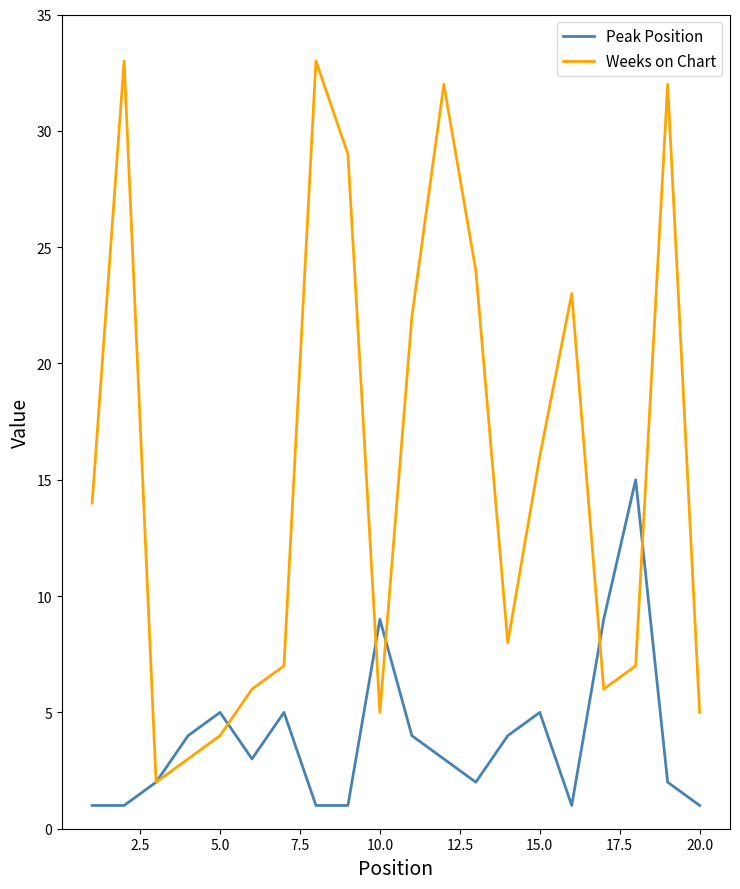

Which series has the largest total across all categories?

Weeks on Chart